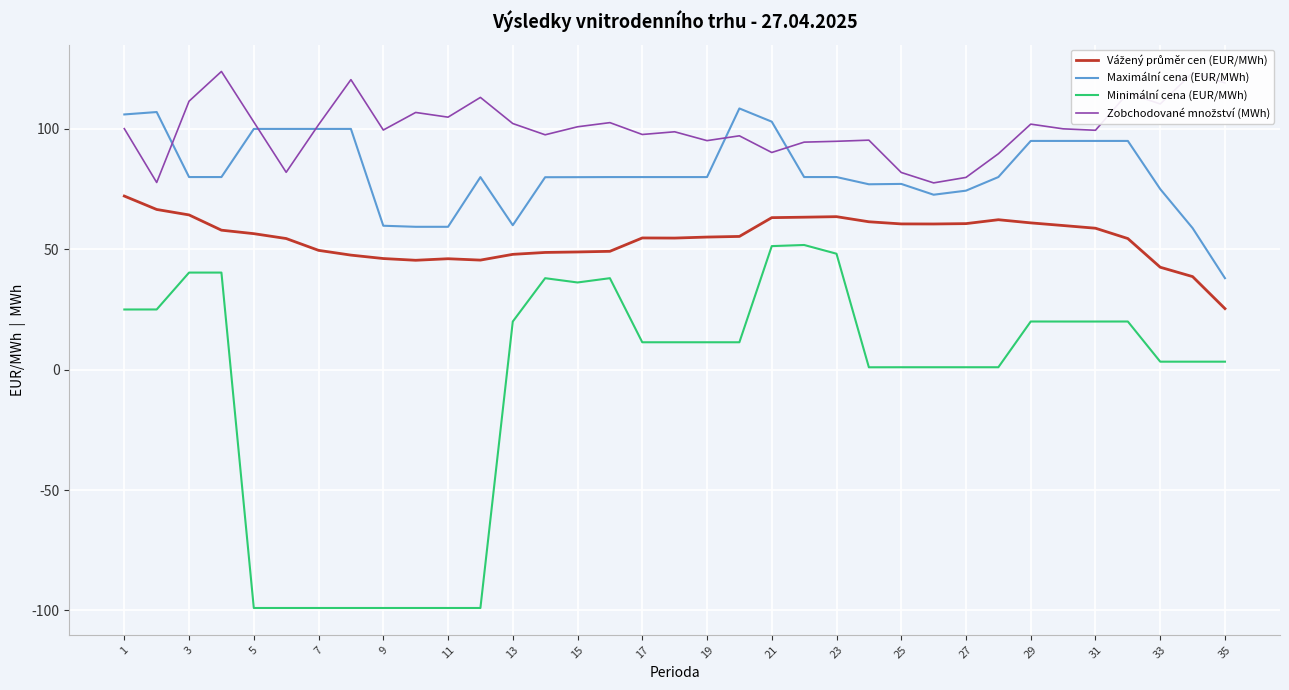

True or false: Minimální cena (EUR/MWh) and Maximální cena (EUR/MWh) cross at least once.

False